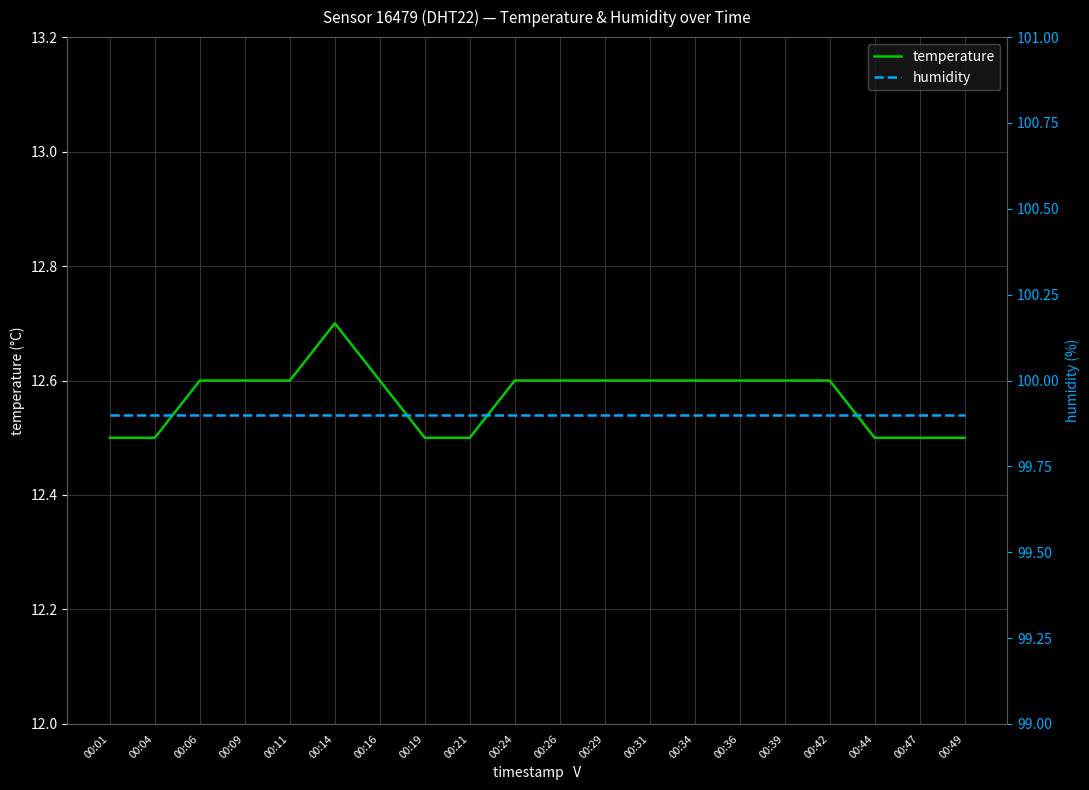

What is the difference between the maximum and minimum values in the temperature series?

0.2